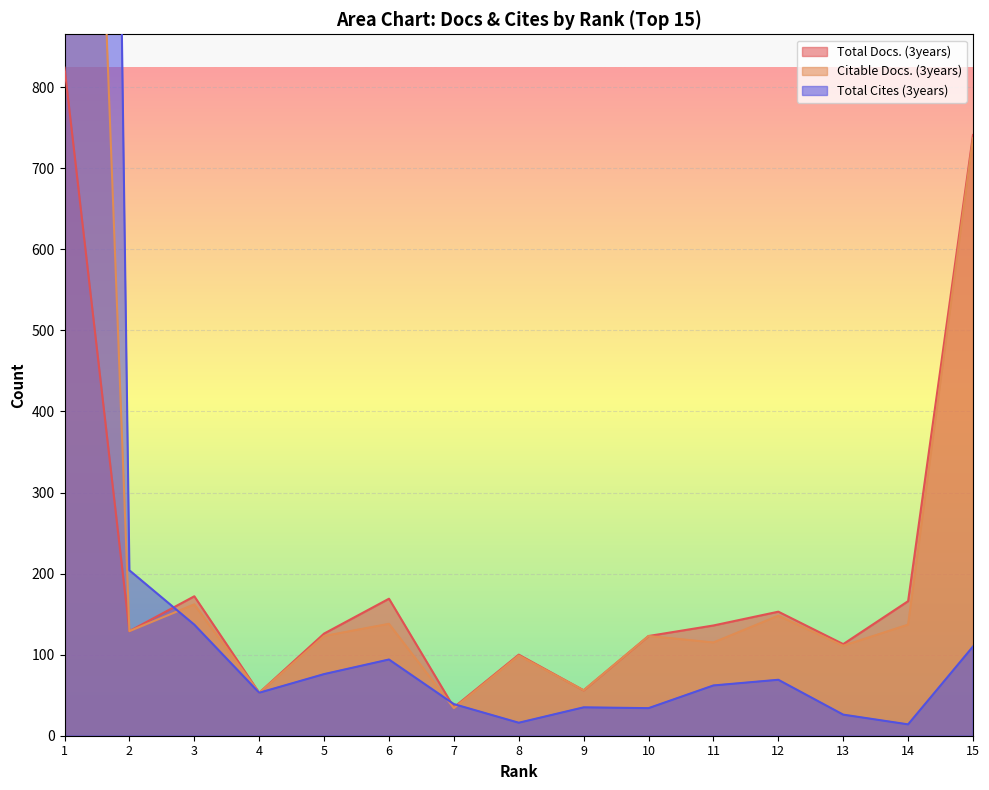

What is the maximum value shown in the chart?

5900